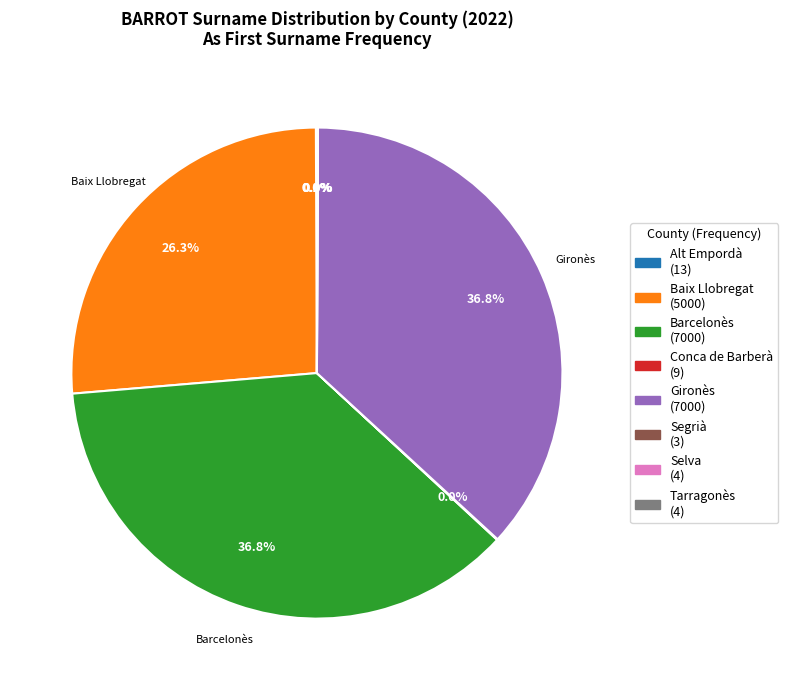

Is there a majority slice in this chart?

No